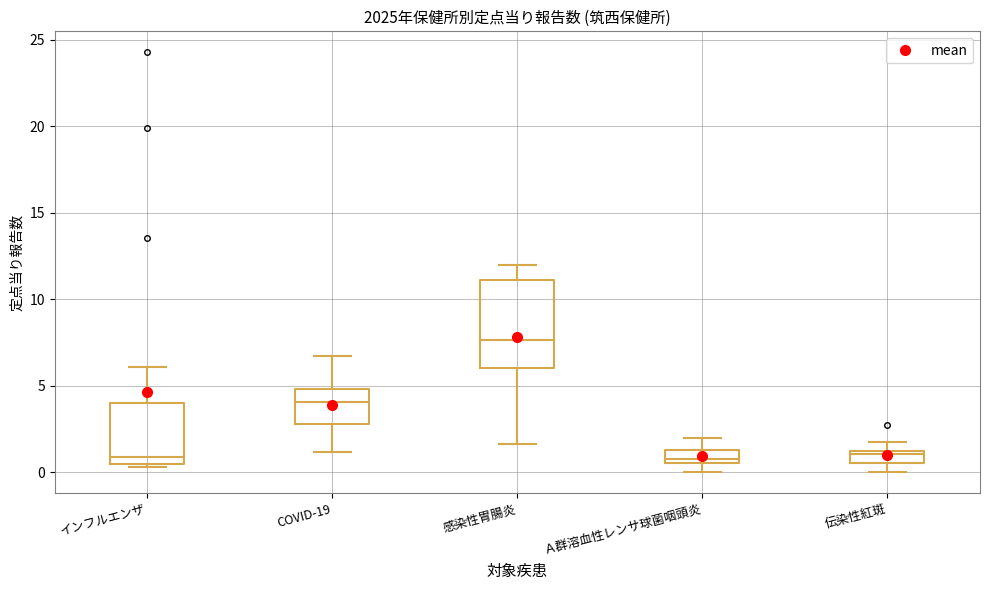

Which box is the tallest, from its lower edge to its upper edge?

感染性胃腸炎